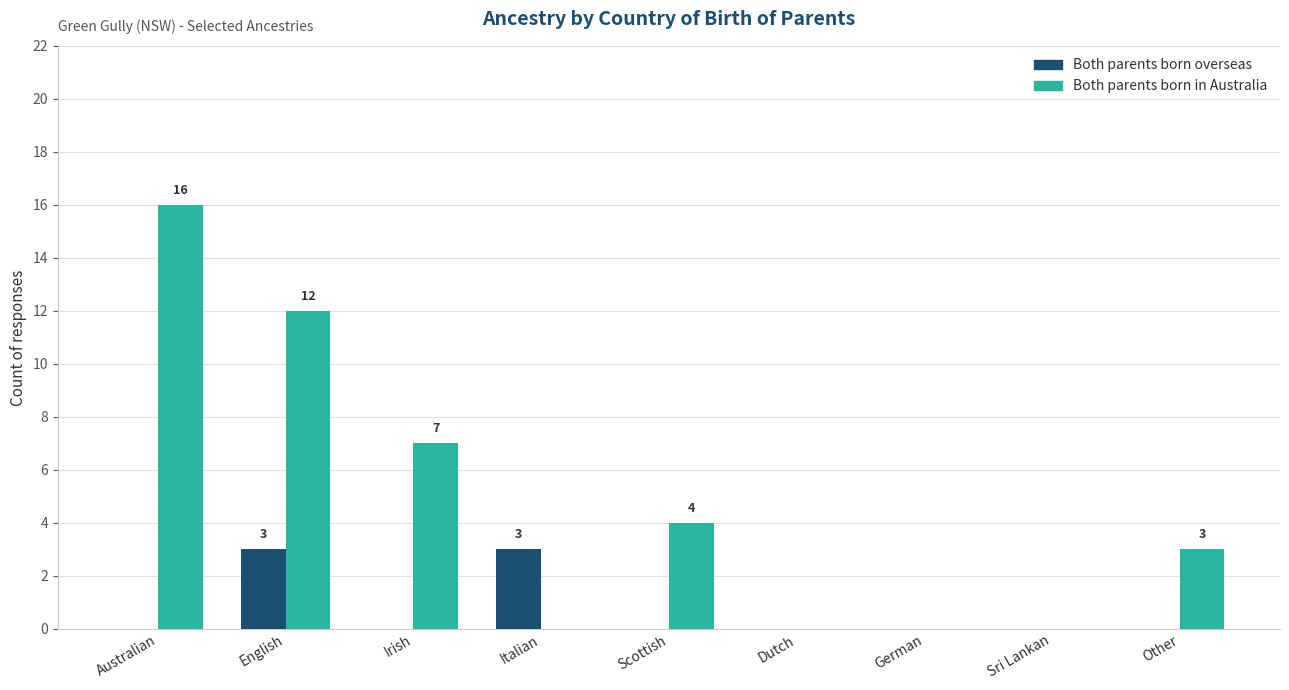

Reading left to right, list all the values displayed in this chart.

Both parents born overseas: Australian=0	English=3	Irish=0	Italian=3	Scottish=0	Dutch=0	German=0	Sri Lankan=0	Other=0
Both parents born in Australia: Australian=16	English=12	Irish=7	Italian=0	Scottish=4	Dutch=0	German=0	Sri Lankan=0	Other=3